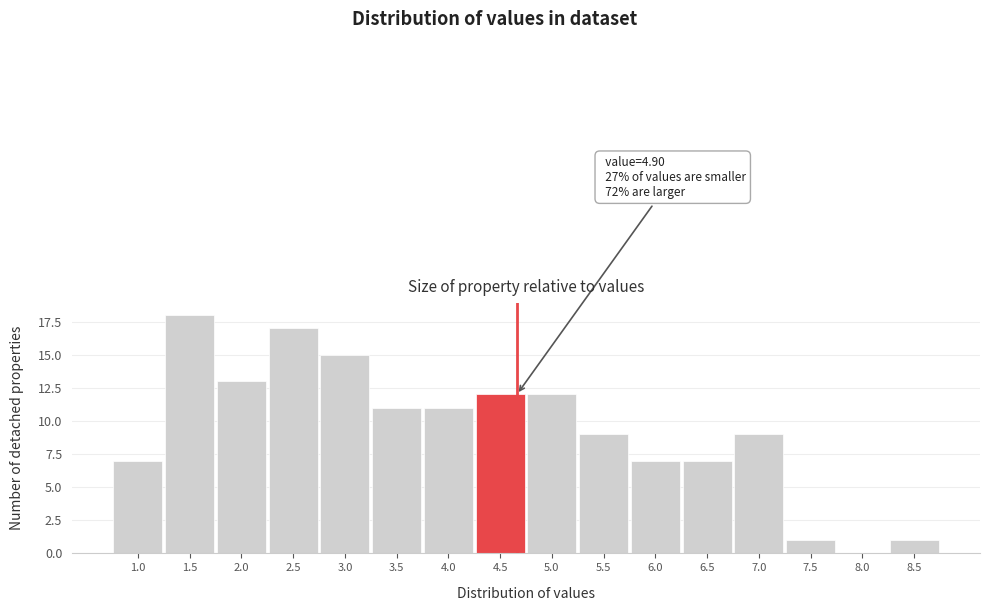

Reading left to right, what are all the values shown in this chart?

1.0=7	1.5=18	2.0=13	2.5=17	3.0=15	3.5=11	4.0=11	4.5=12	5.0=12	5.5=9	6.0=7	6.5=7	7.0=9	7.5=1	8.0=0	8.5=1